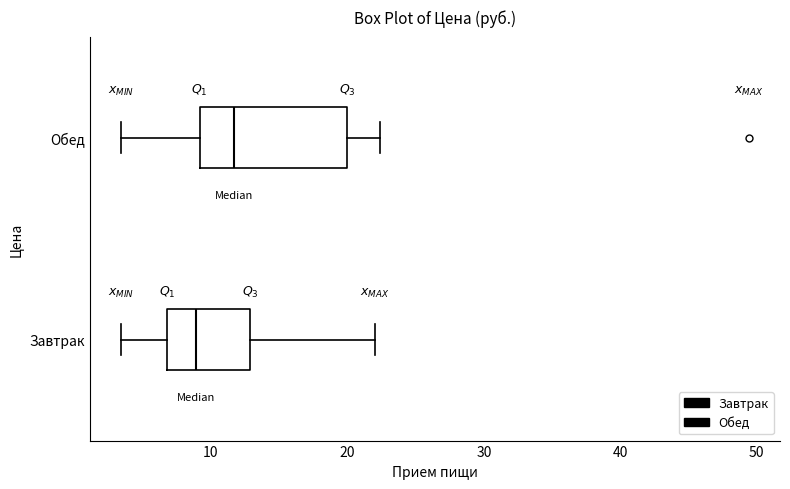

Which box has the furthest to the right median line?

Обед